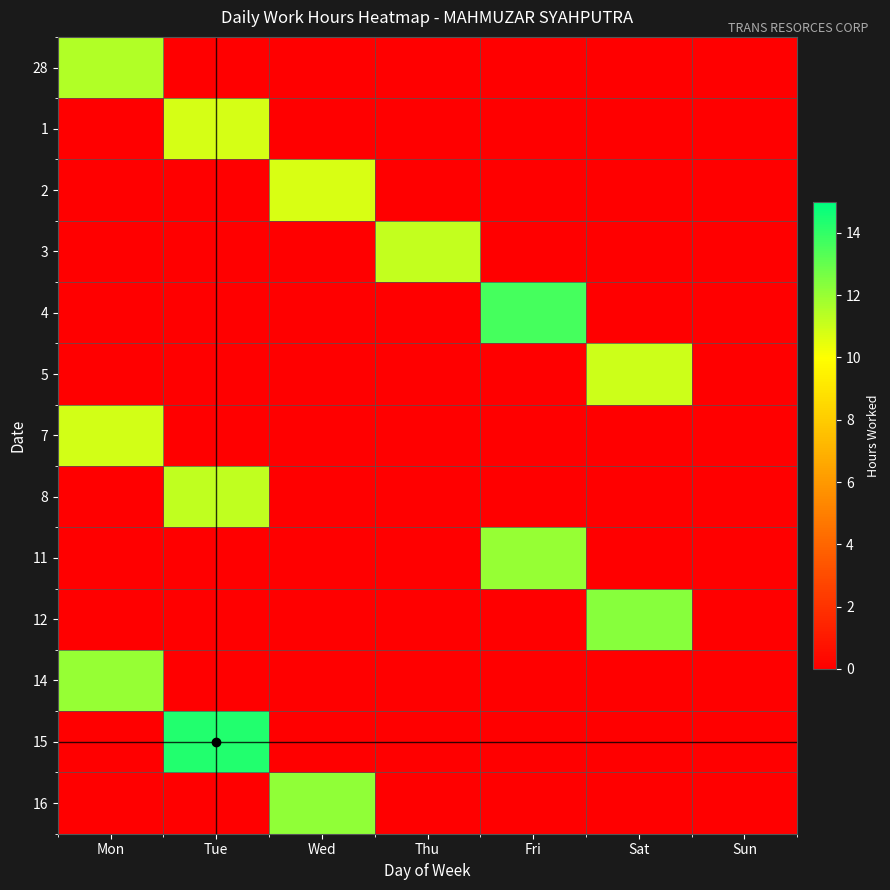

What is the total value across all series at Thu?

11.2